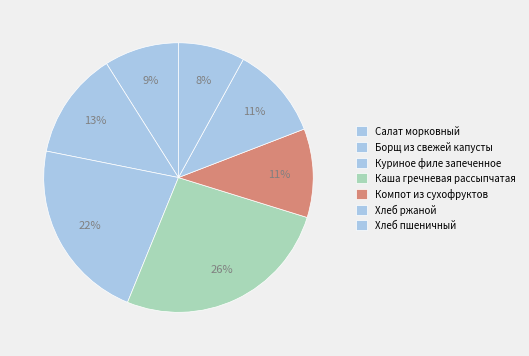

True or false: Куриное филе запеченное accounts for 9% of the total.

False